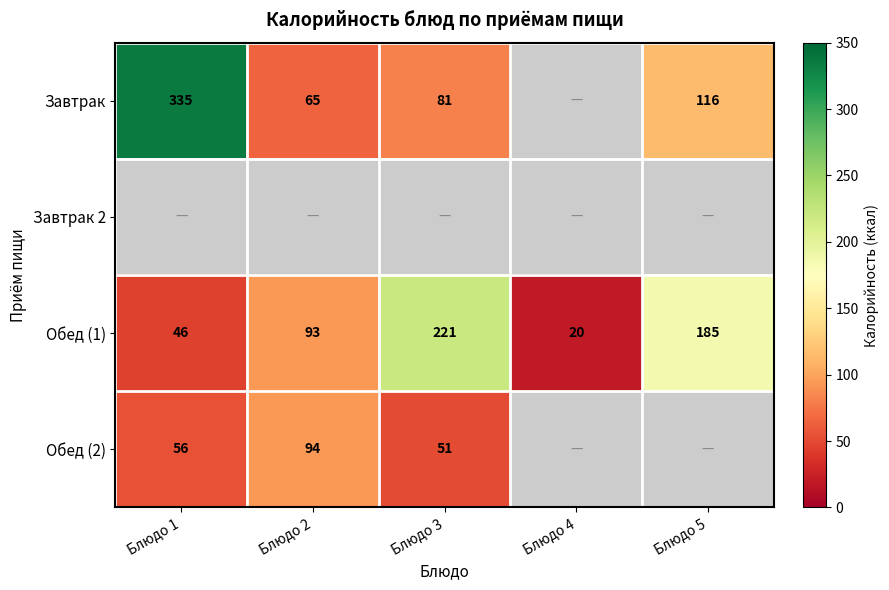

Which category has the highest value across all series?

Блюдо 1